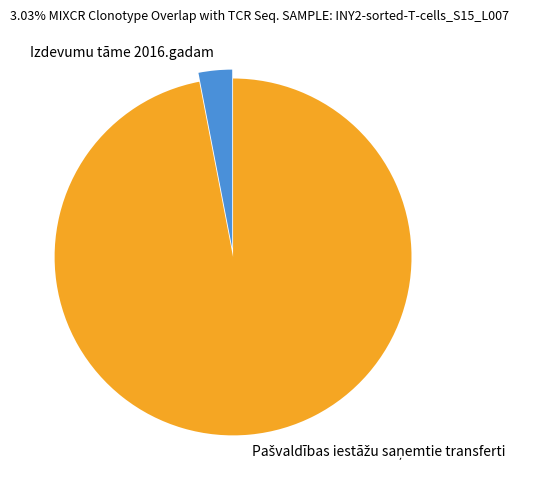

The Izdevumu tāme 2016.gadam slice represents 15% of the pie. True or false?

False